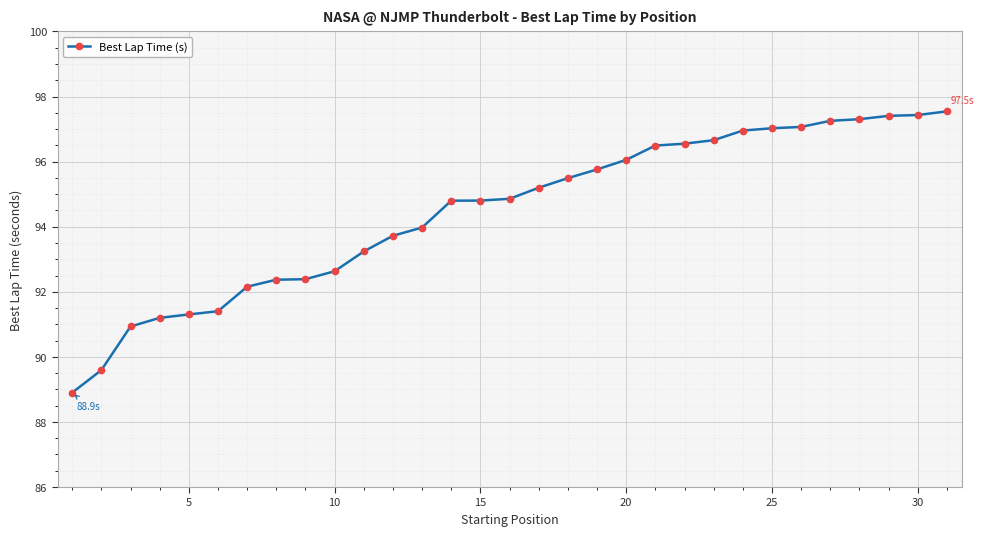

What is the sum of all values?

2928.5